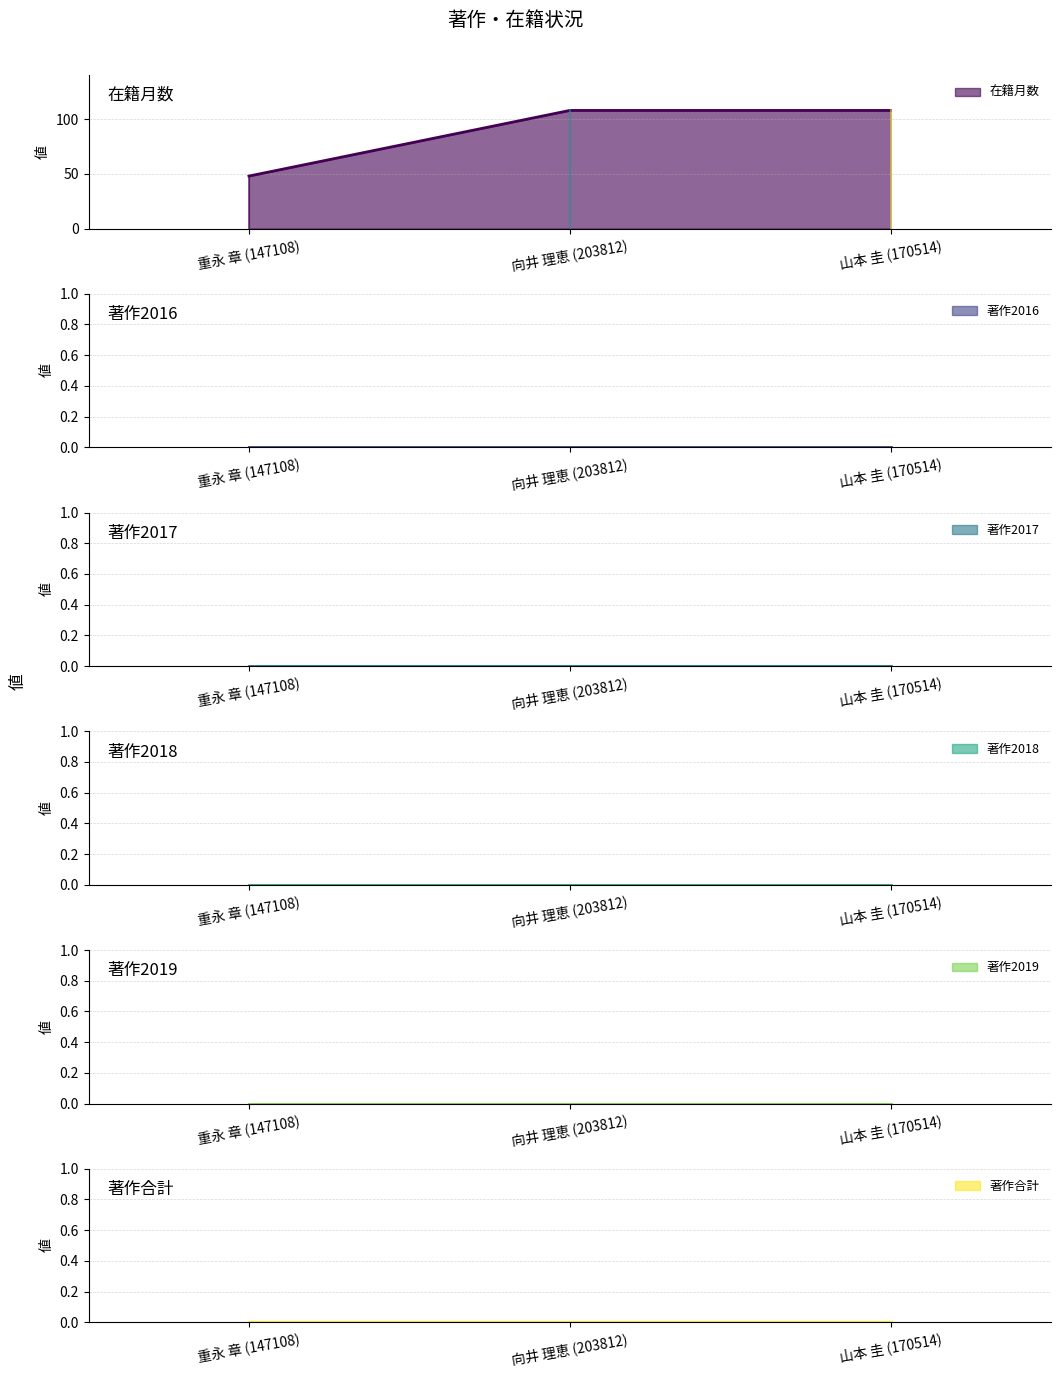

What is the average value of the 在籍月数 series?

88